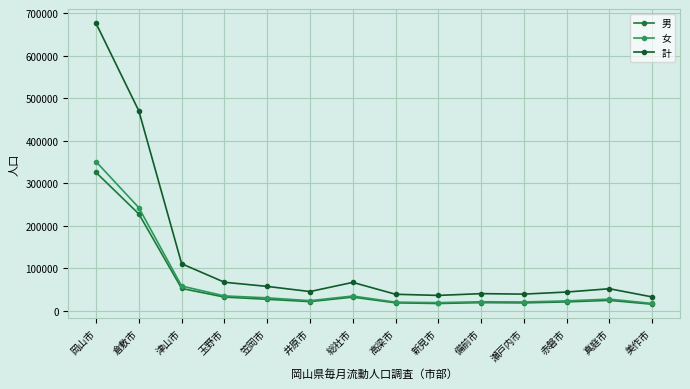

Rank the categories by 計 value from highest to lowest.

岡山市, 倉敷市, 津山市, 玉野市, 総社市, 笠岡市, 真庭市, 井原市, 赤磐市, 備前市, 瀬戸内市, 高梁市, 新見市, 美作市